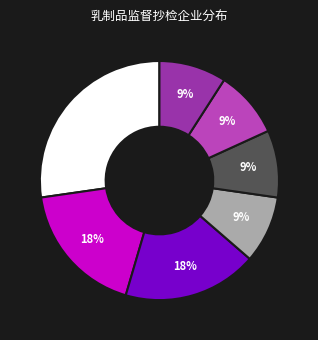

Is there any slice that represents more than half of the pie?

No